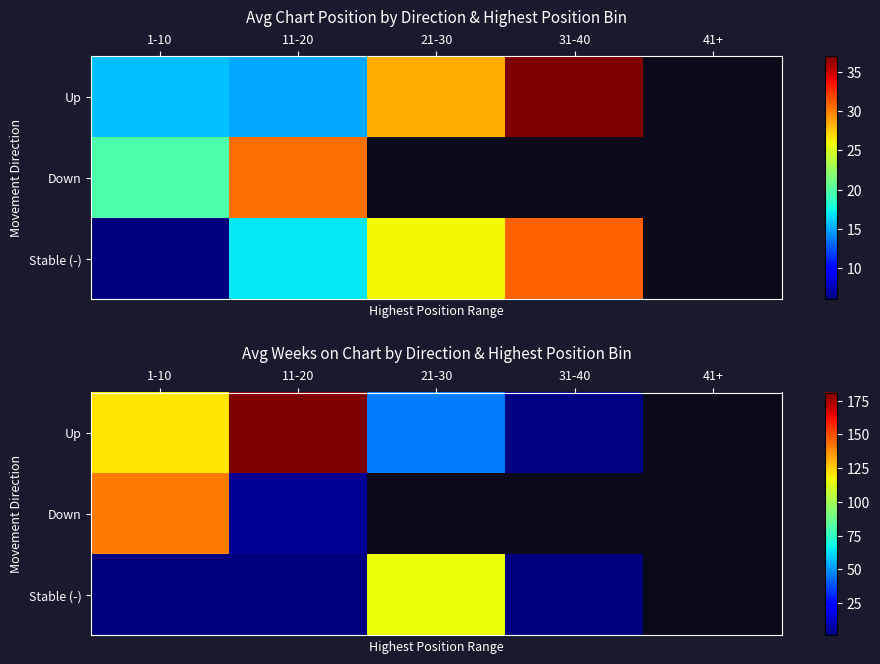

At which label does Up reach its minimum?

31-40